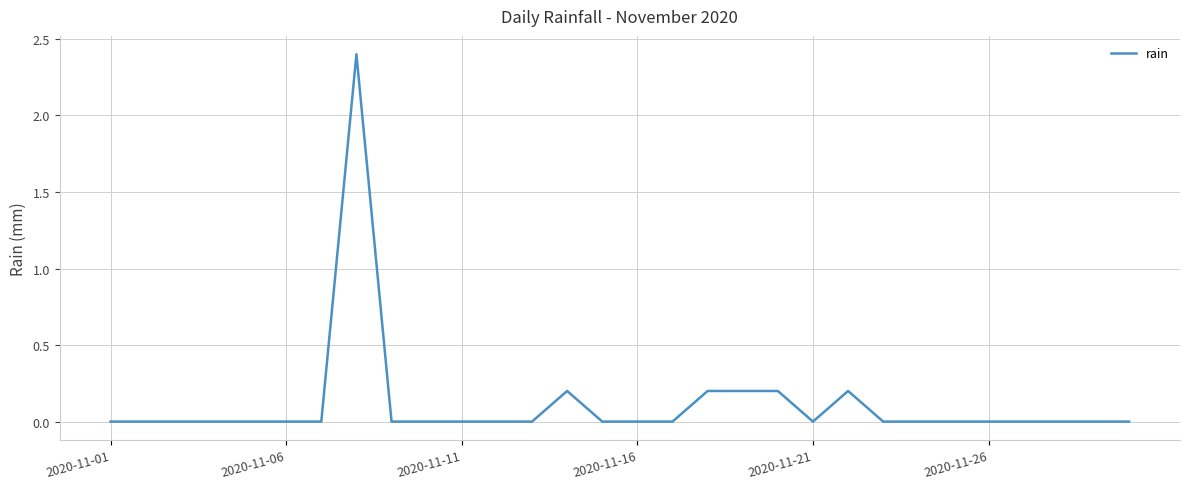

What is the difference between the maximum and minimum values?

2.4